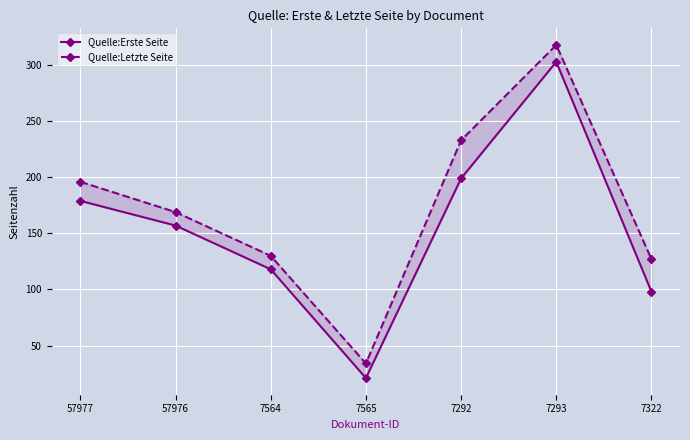

What position from the left is 7564?

3